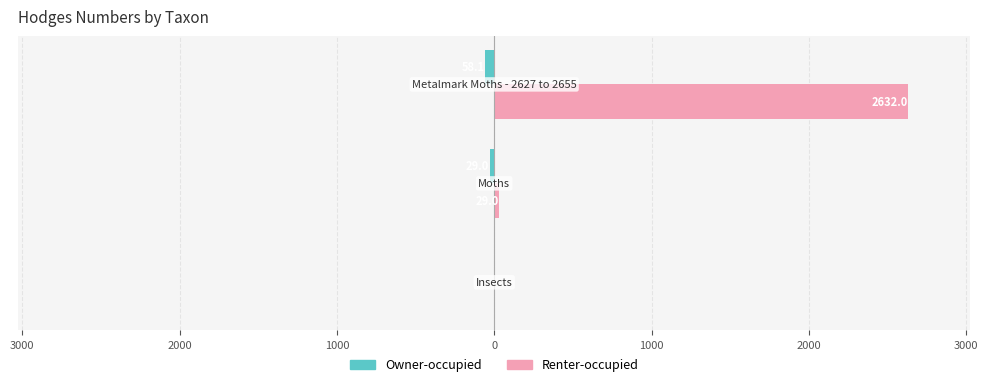

Rank the series by their maximum value, from lowest to highest.

Owner-occupied, Renter-occupied